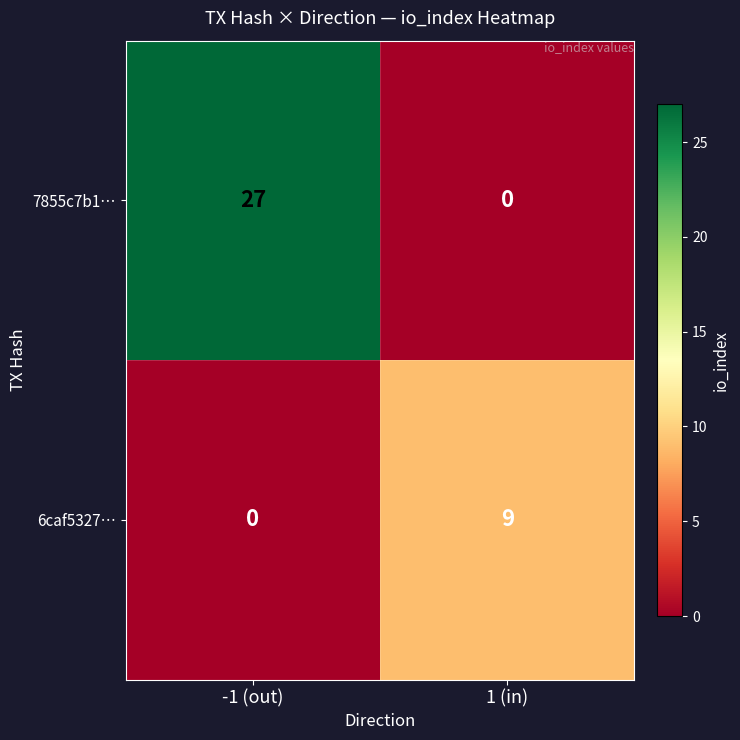

The value of 7855c7b1… at 1 (in) is 12. True or false?

False